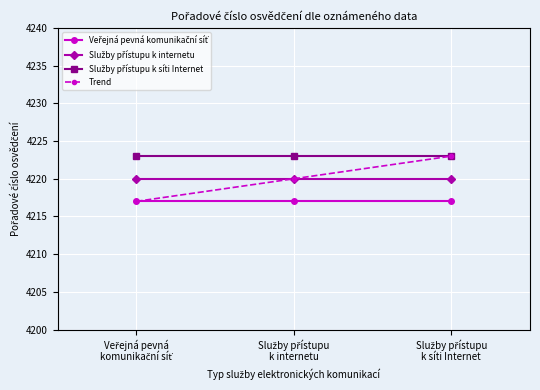

What is the value of the Trend point at the 2nd from the left?

4220